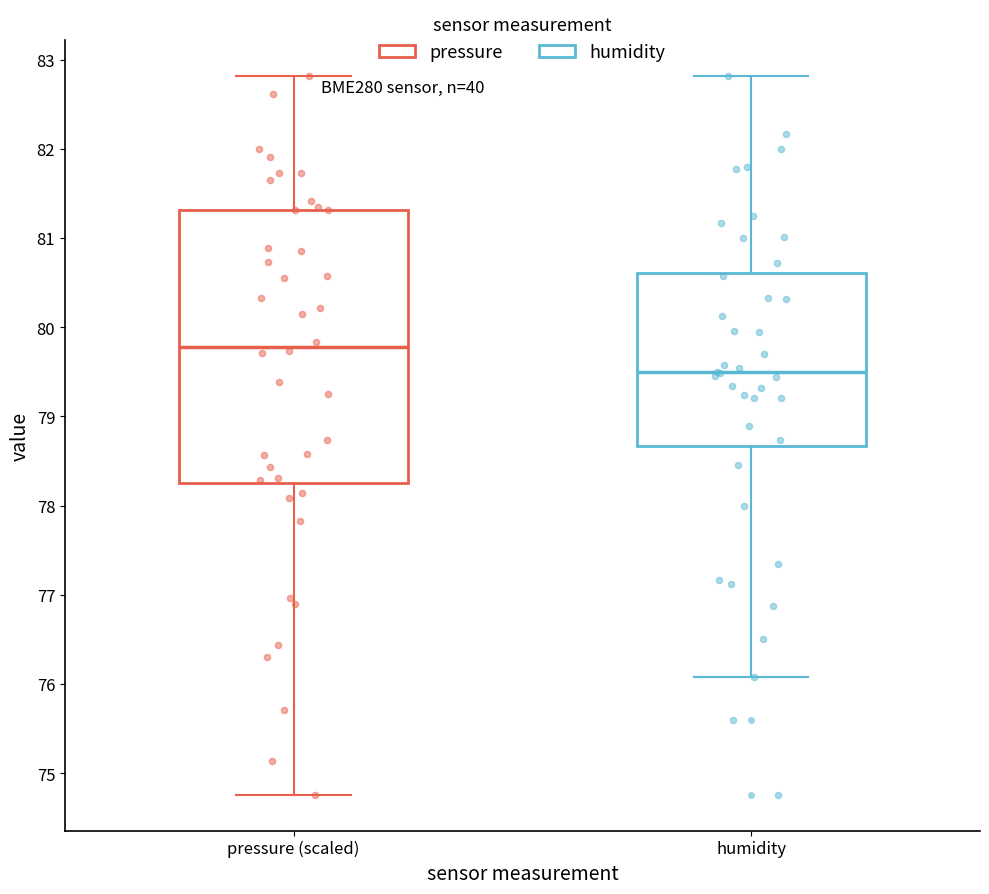

Which box has the highest median line?

pressure (scaled)